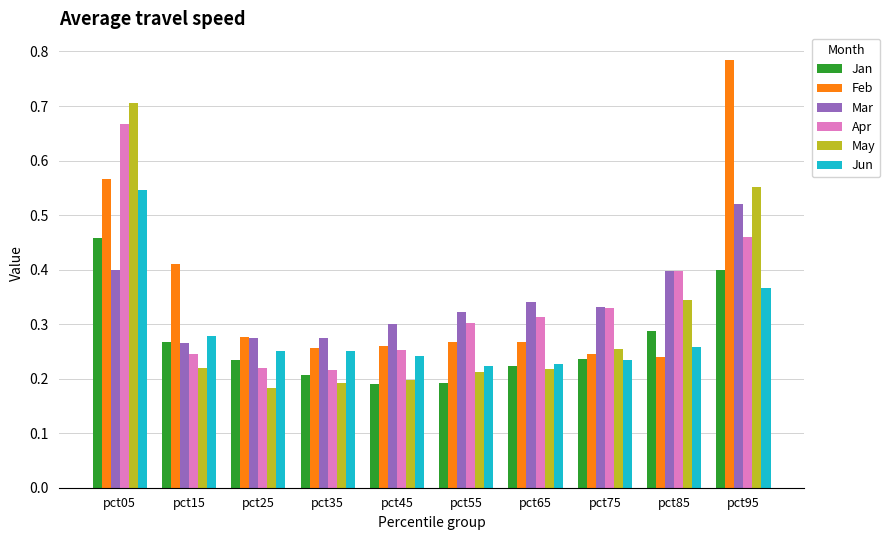

Is it true that Feb equals 0.2 at pct75?

True